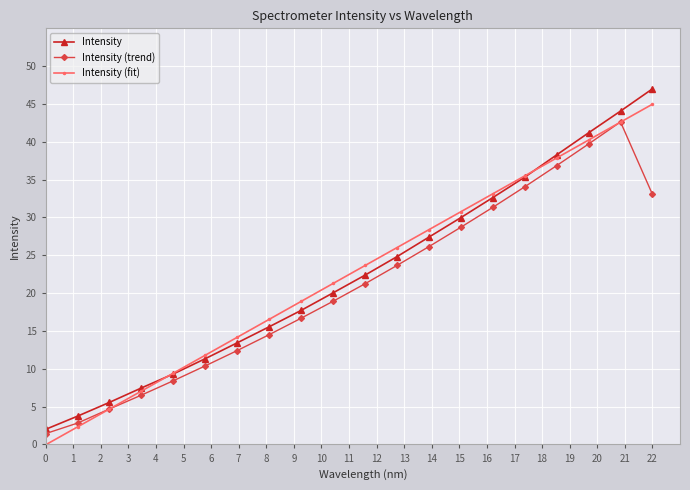

Which series has the widest spread of values?

Intensity (fit)